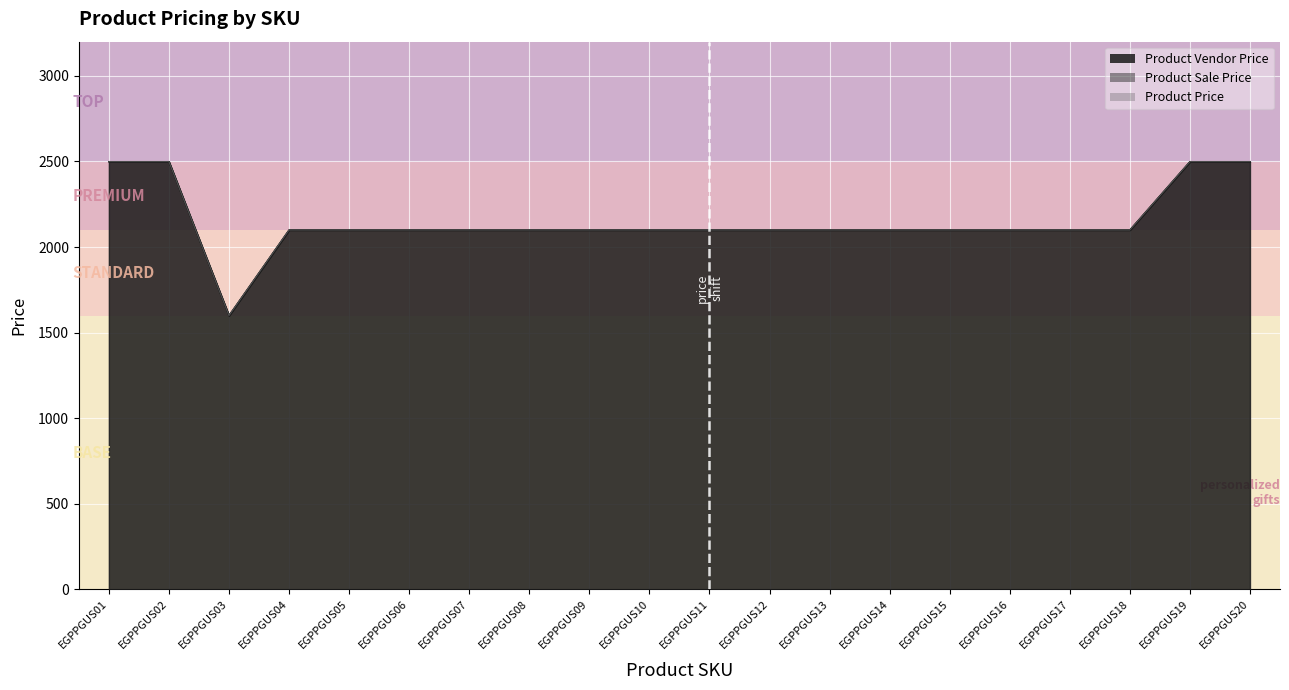

The Product Price series shows 643 at EGPPGUS16. True or false?

False